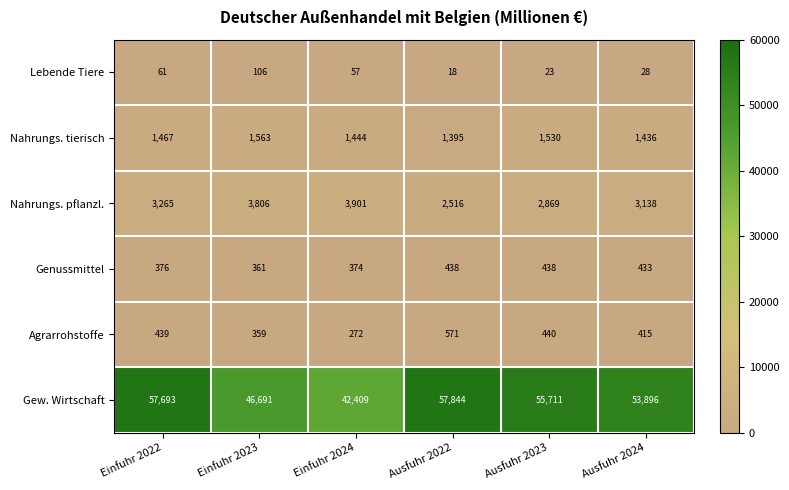

Is it true that Nahrungs. pflanzl. equals 3806 at Einfuhr 2023?

True